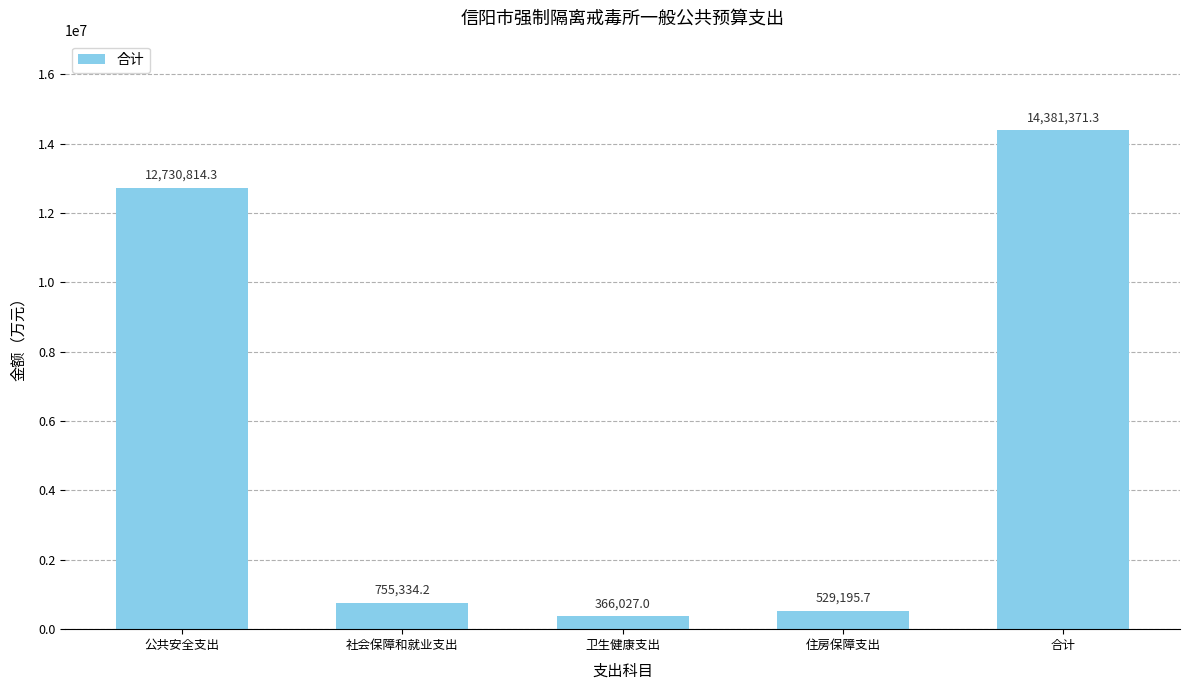

How many bars are there in total?

5